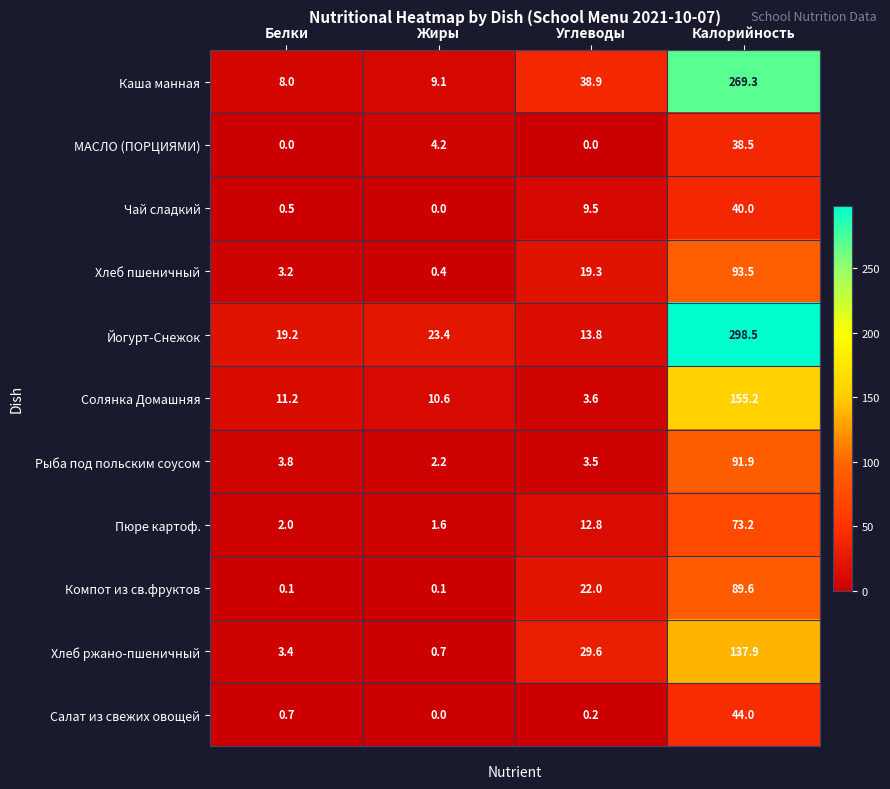

What is the lowest value of the Каша манная series?

8.0